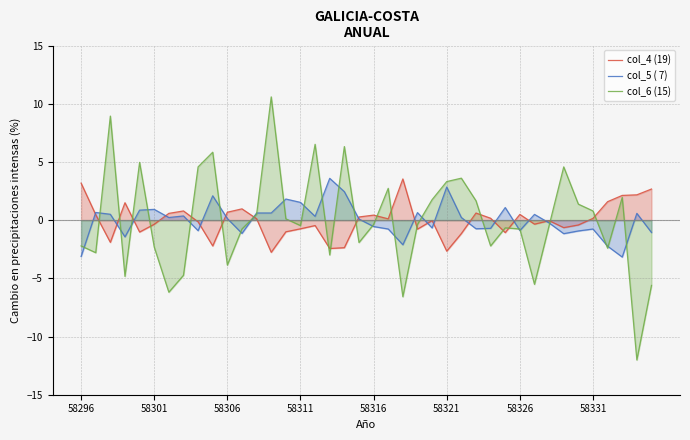

Which series has the largest range (max minus min)?

col_6 (15)